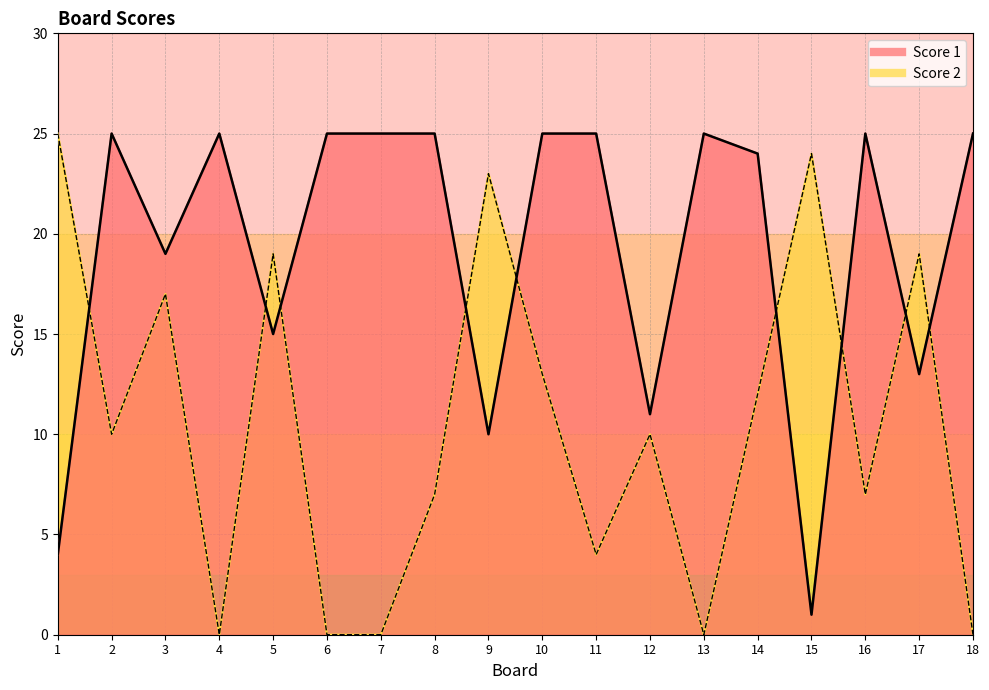

In Score 1, how many points are higher than both neighbors (excluding endpoints)?

4